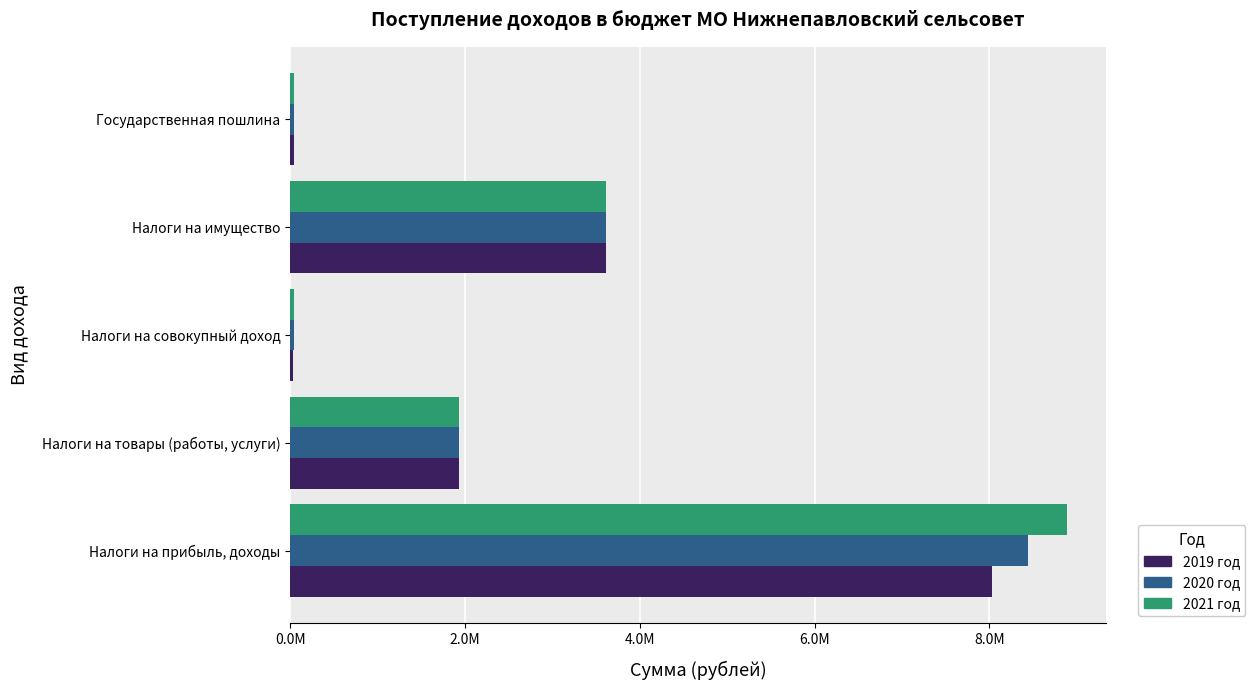

Which label corresponds to the largest value in the chart?

Налоги на прибыль, доходы